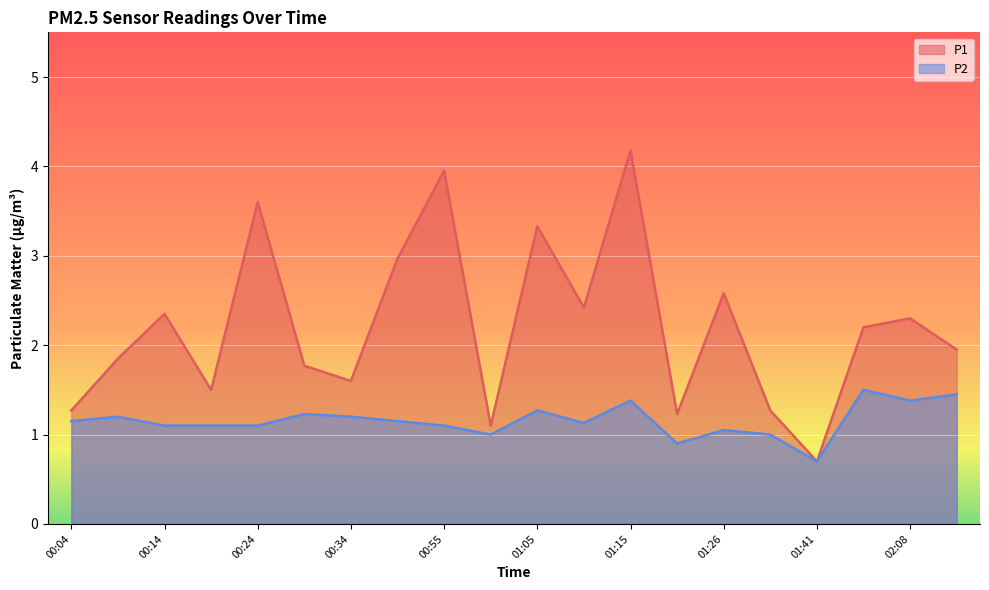

What is the difference between the second highest and minimum values in the P2 series?

0.8